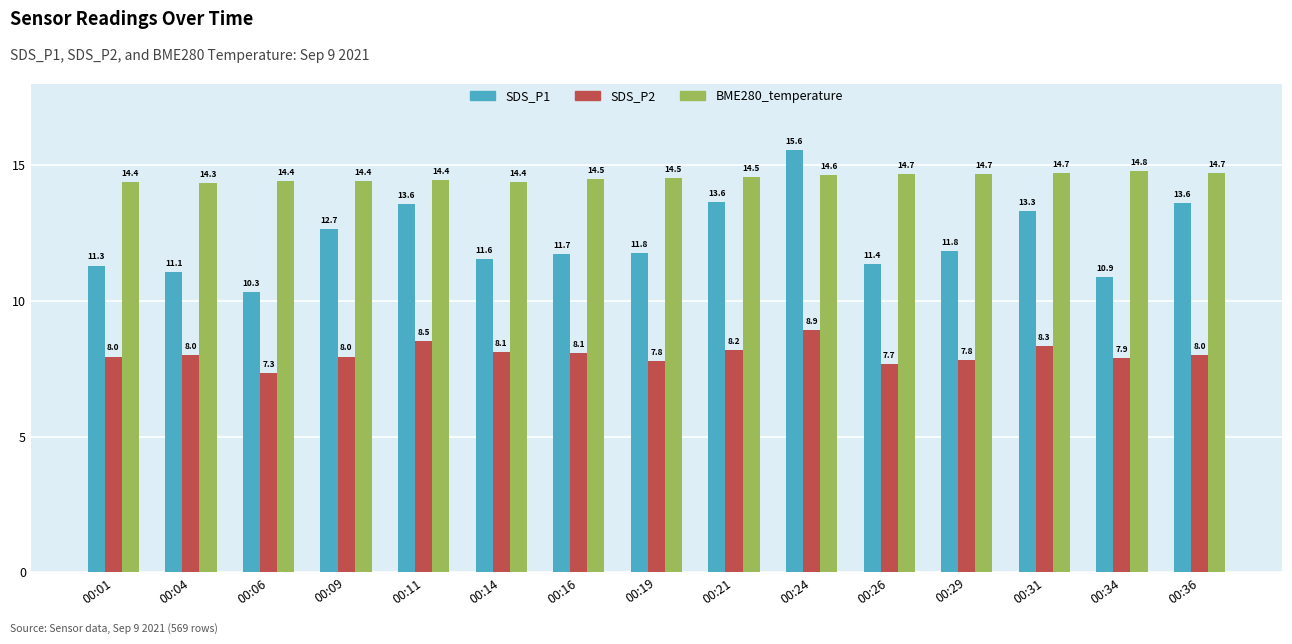

Is the value of SDS_P1 at 00:31 greater than the value of SDS_P2 at 00:29?

Yes